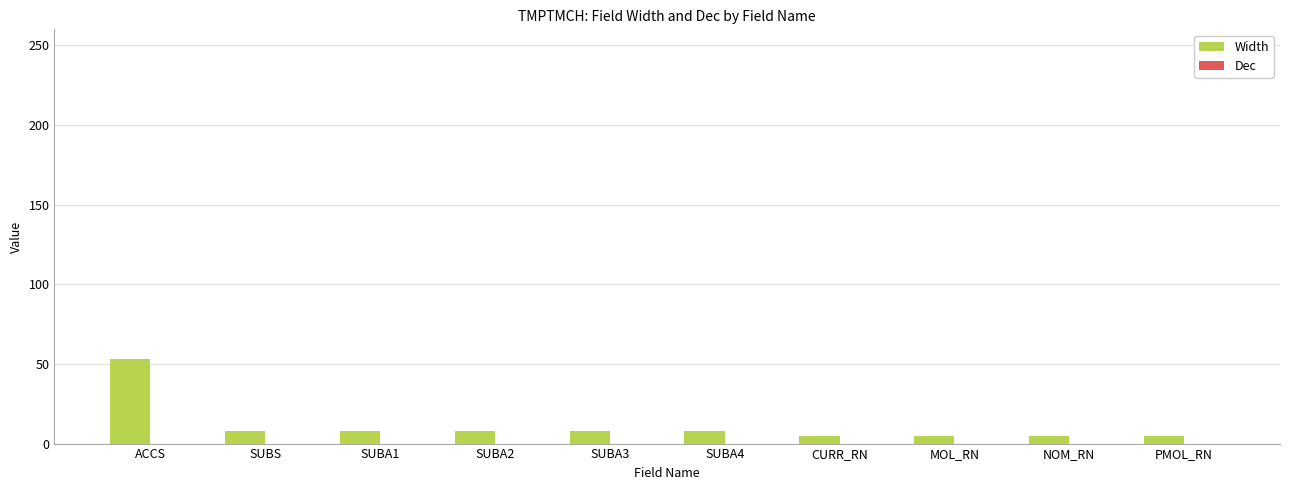

The value at SUBA4 is 8. True or false?

True